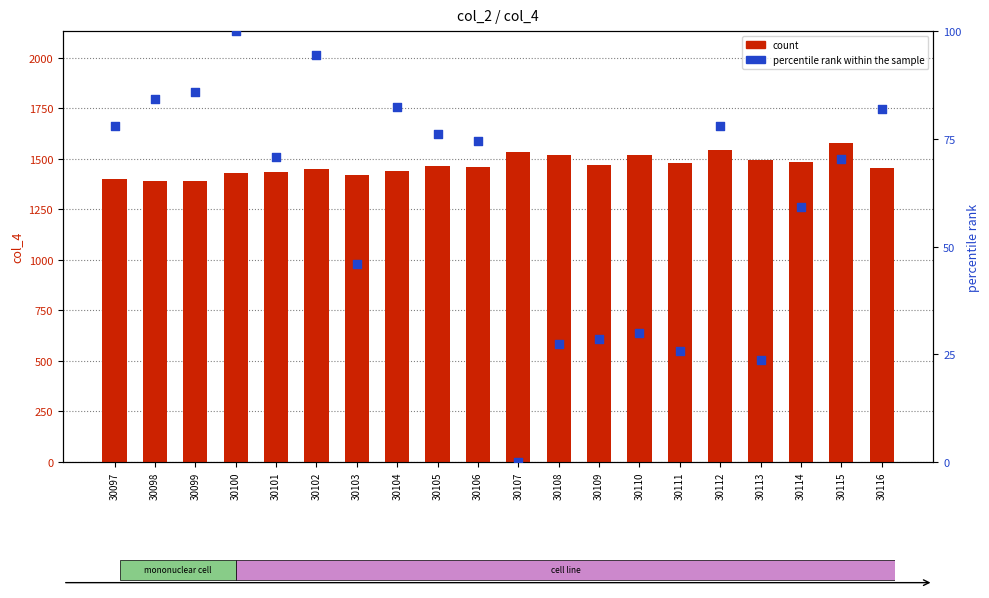

Which series has the largest Y range (max minus min)?

count